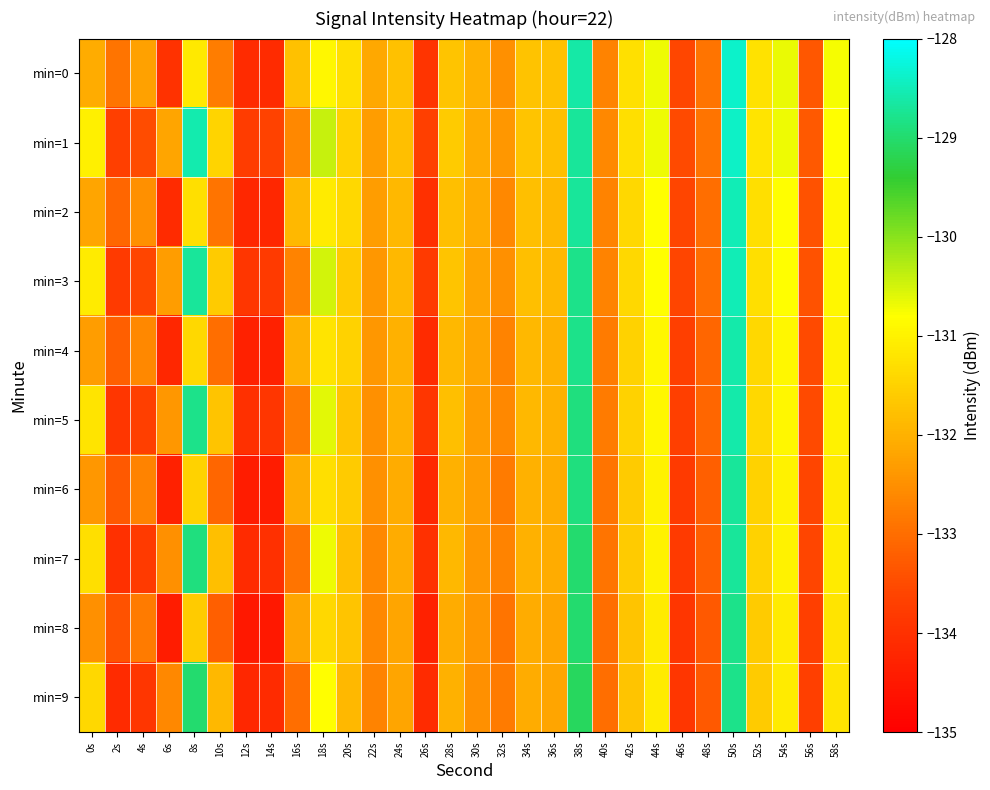

What is the greatest value displayed?

-128.4